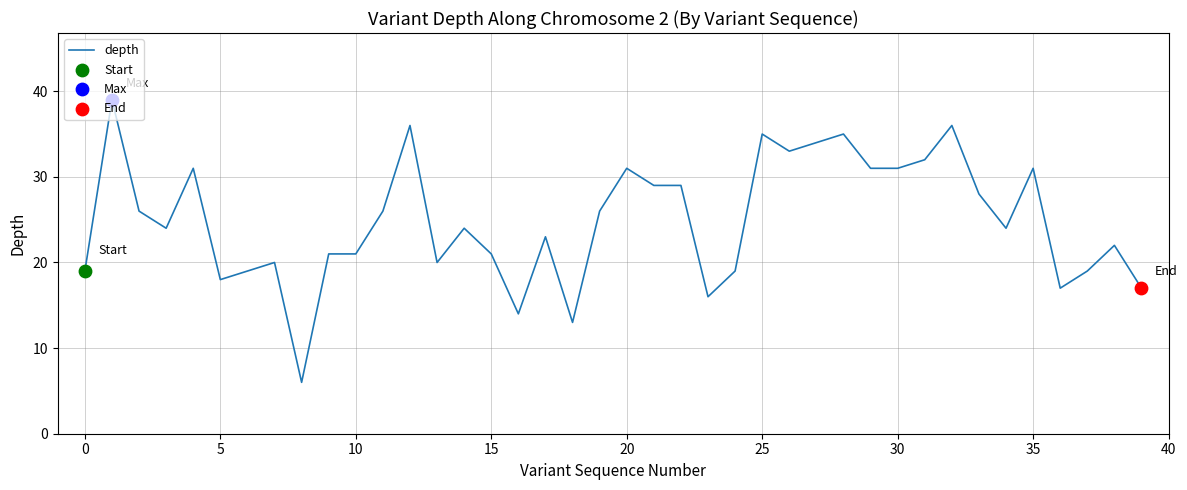

What is the greatest value displayed?

39